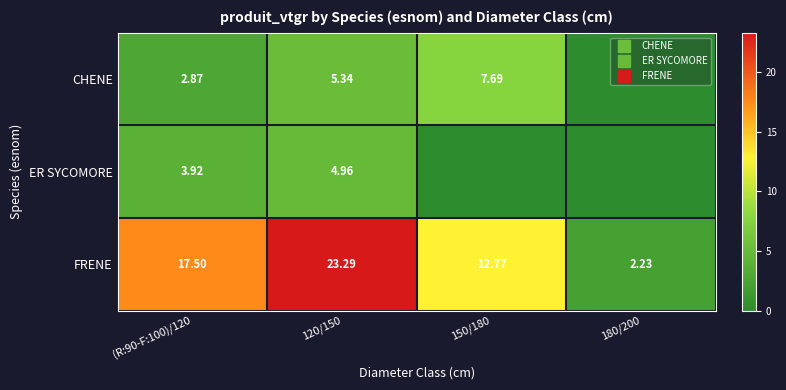

Read the ER SYCOMORE value at 120/150.

5.0